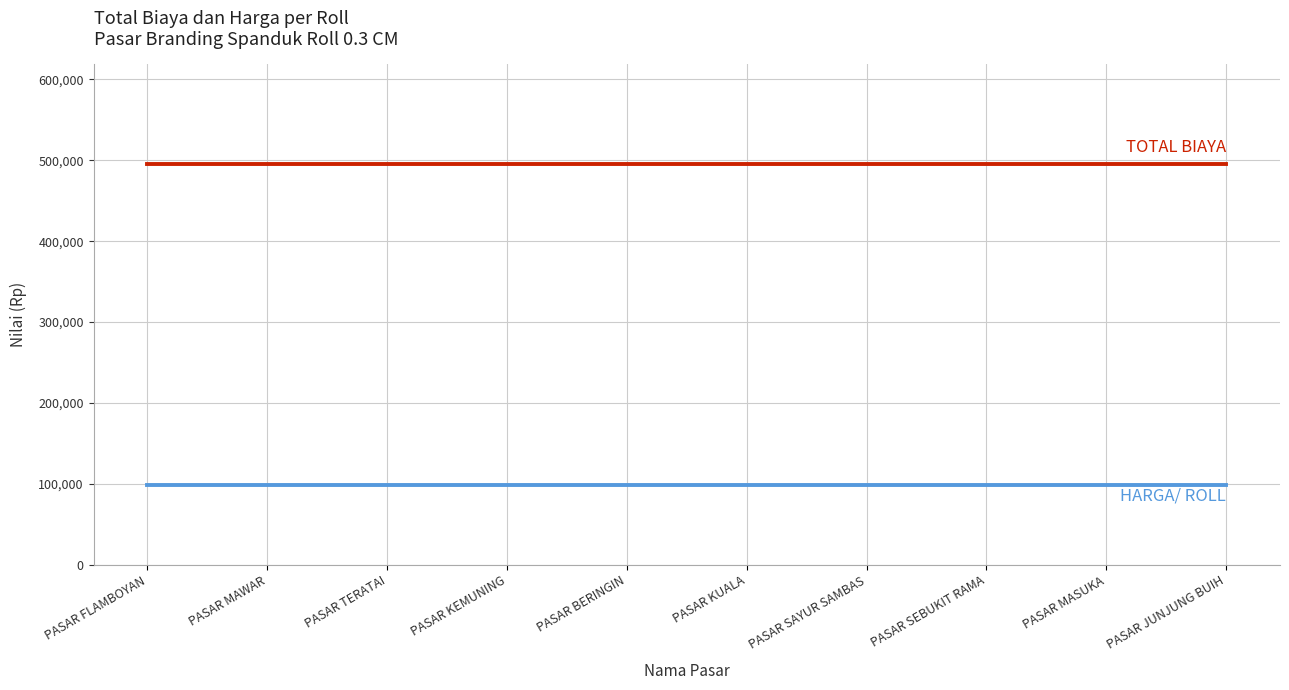

How many lines are shown in the chart?

2